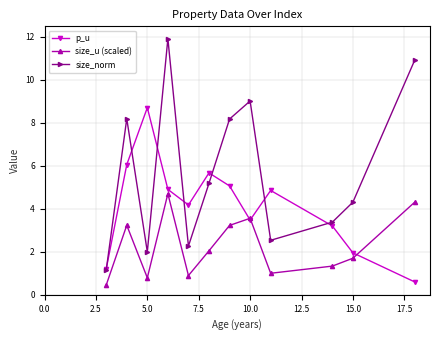

What is the value of the size_norm point at the 8th from the left?

9.0